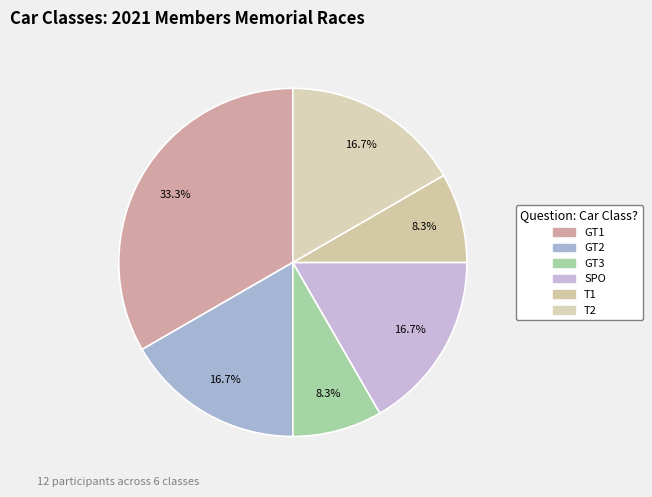

To the nearest percent, what percentage of the pie is GT3?

8%